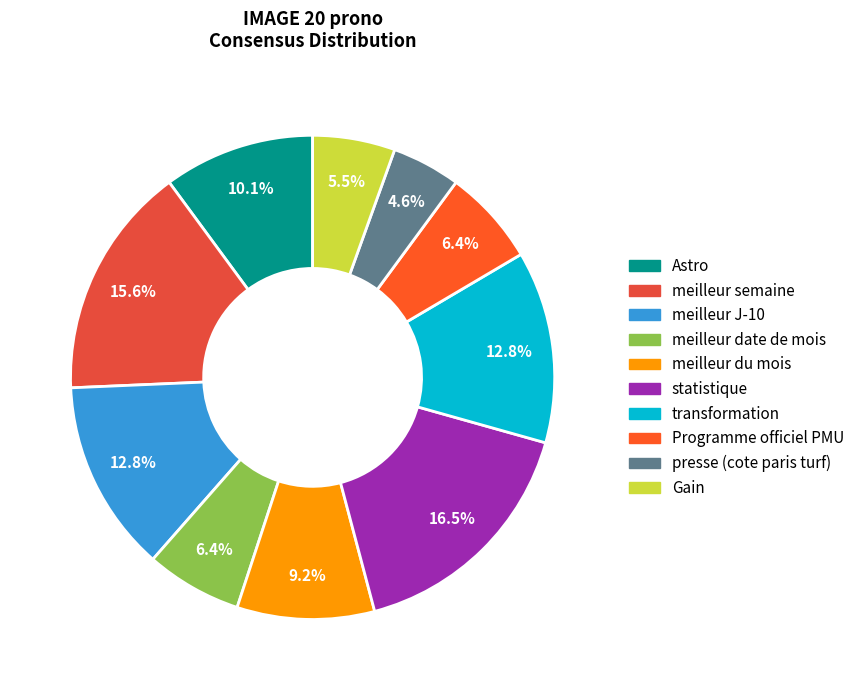

Combined, what portion of the pie is meilleur du mois and statistique?

25.7%